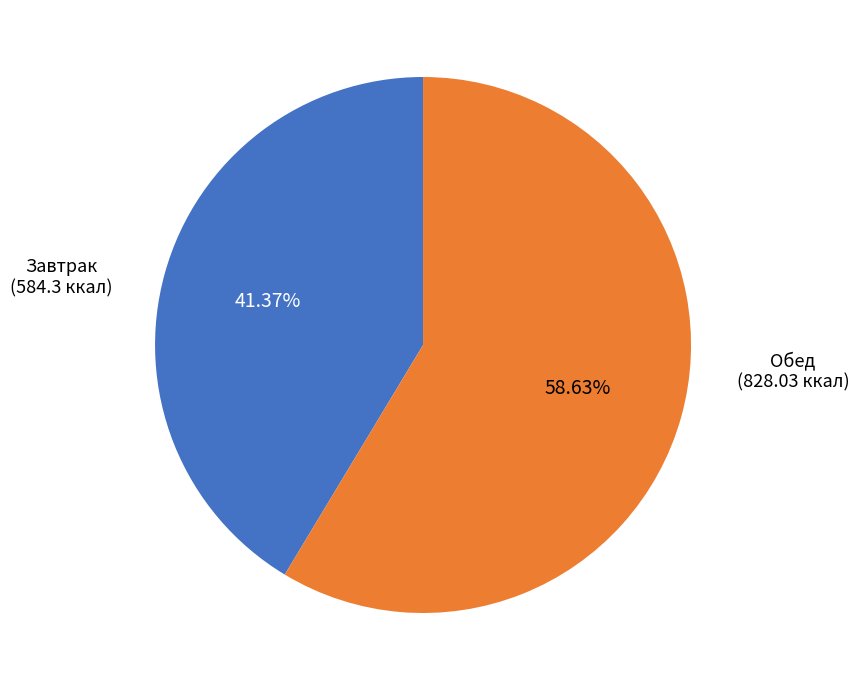

Count the number of slices in the pie.

2